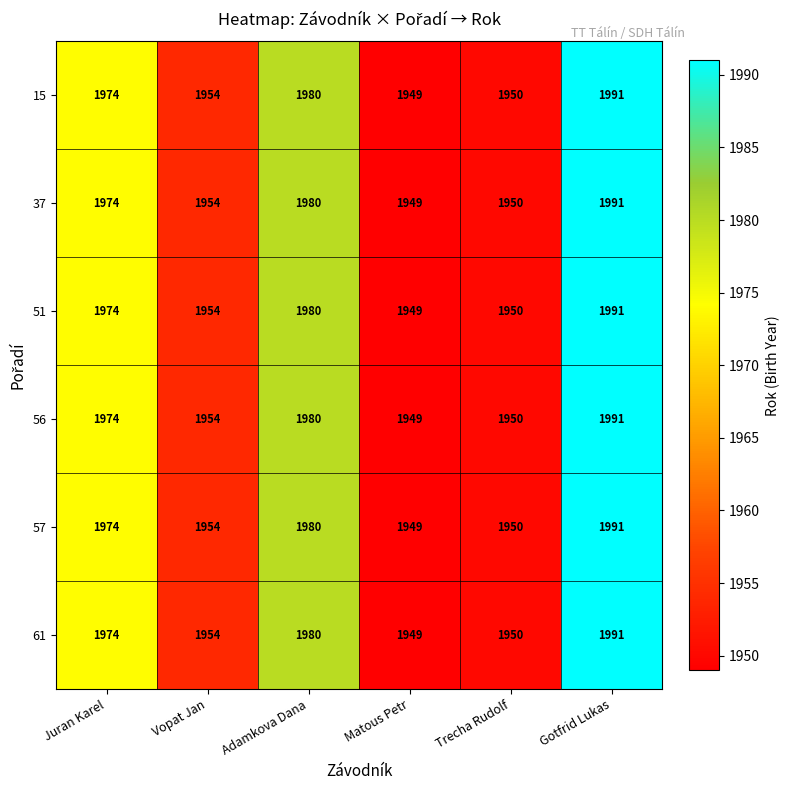

At which category does the chart reach its peak across all series?

Gotfrid Lukas